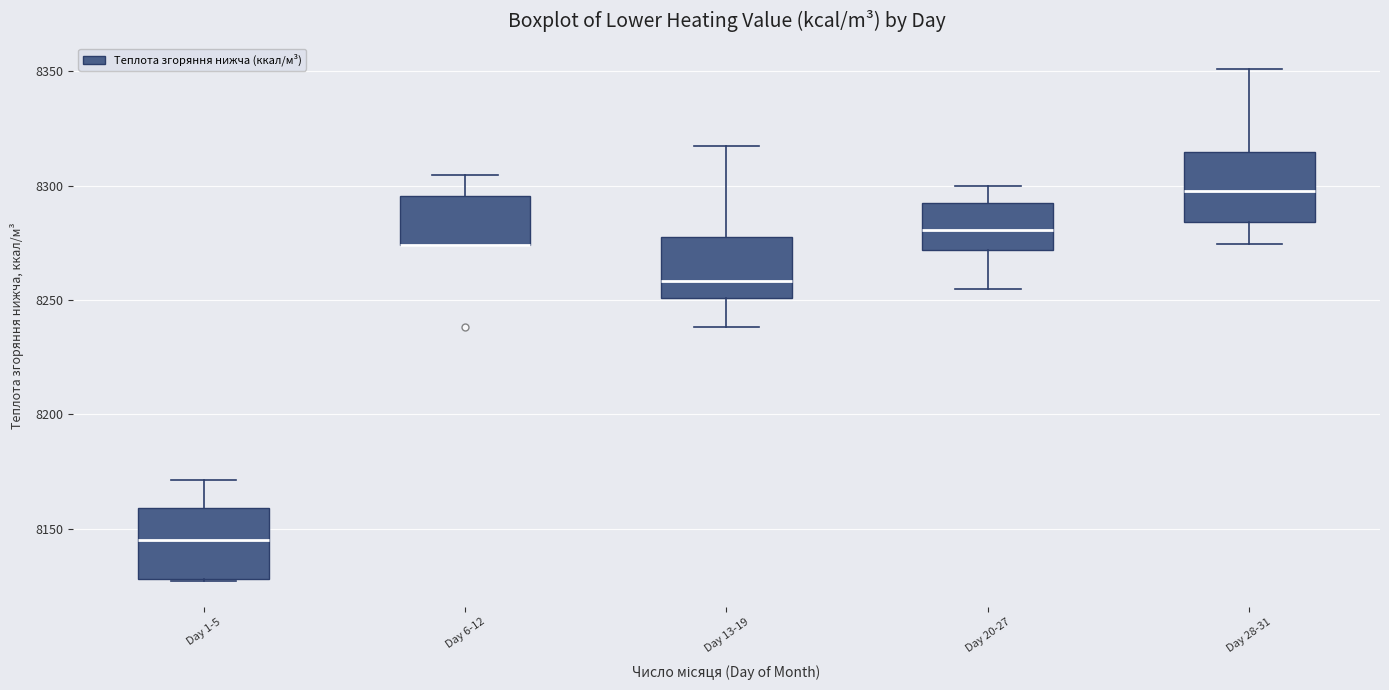

Where does the lower whisker of the box for Day 13-19 end on the y-axis? The values are not printed on the chart, so give them approximately, as read against the axis.

8240